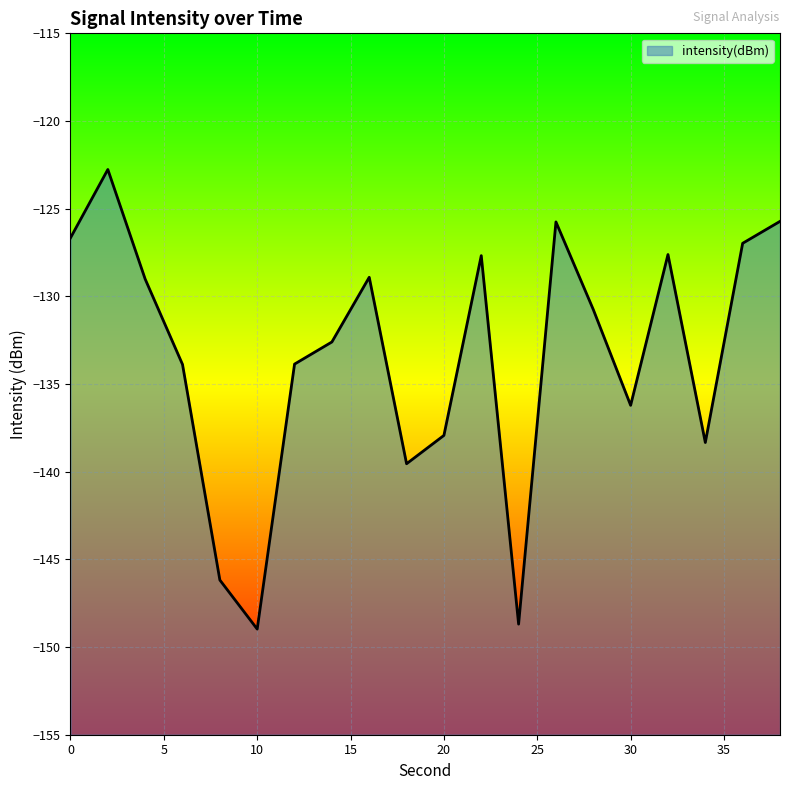

What is the minimum value shown in the chart?

-149.0